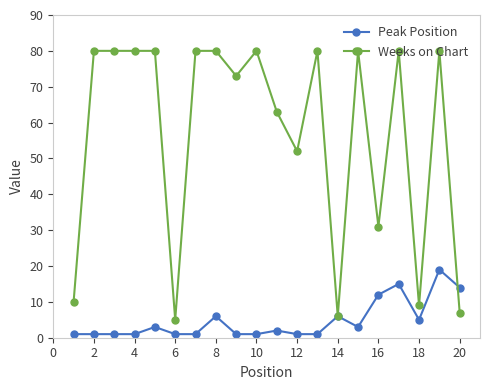

Reading right to left, extract all data points from this chart.

Peak Position: 14	19	5	15	12	3	6	1	1	2	1	1	6	1	1	3	1	1	1	1
Weeks on Chart: 7	80	9	80	31	80	6	80	52	63	80	73	80	80	5	80	80	80	80	10